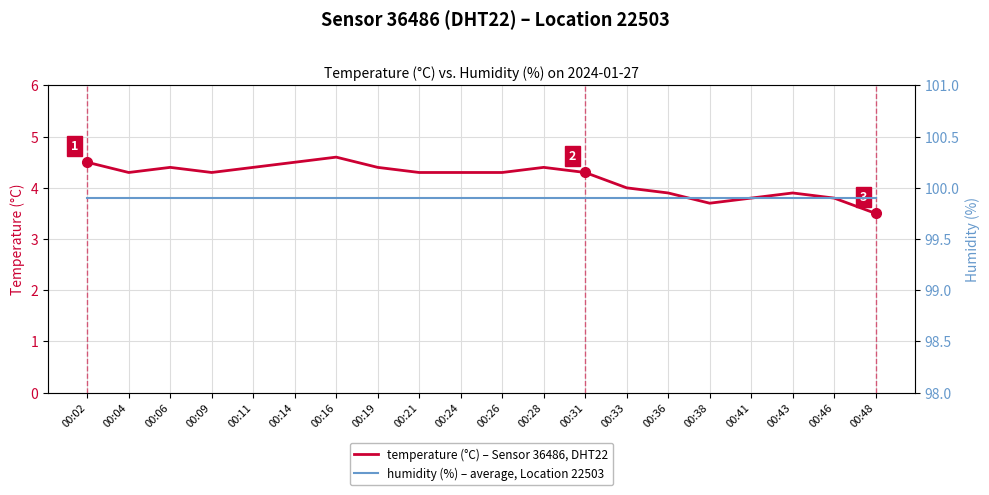

Which label corresponds to the largest value in the chart?

00:02